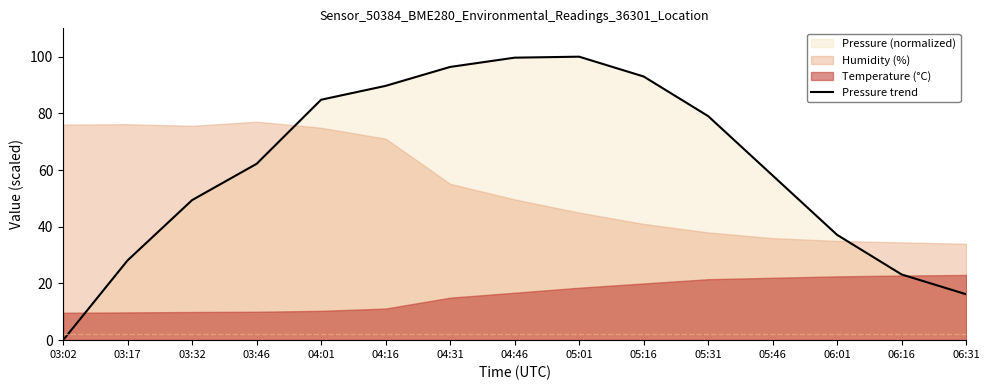

How many lines are shown in the chart?

1